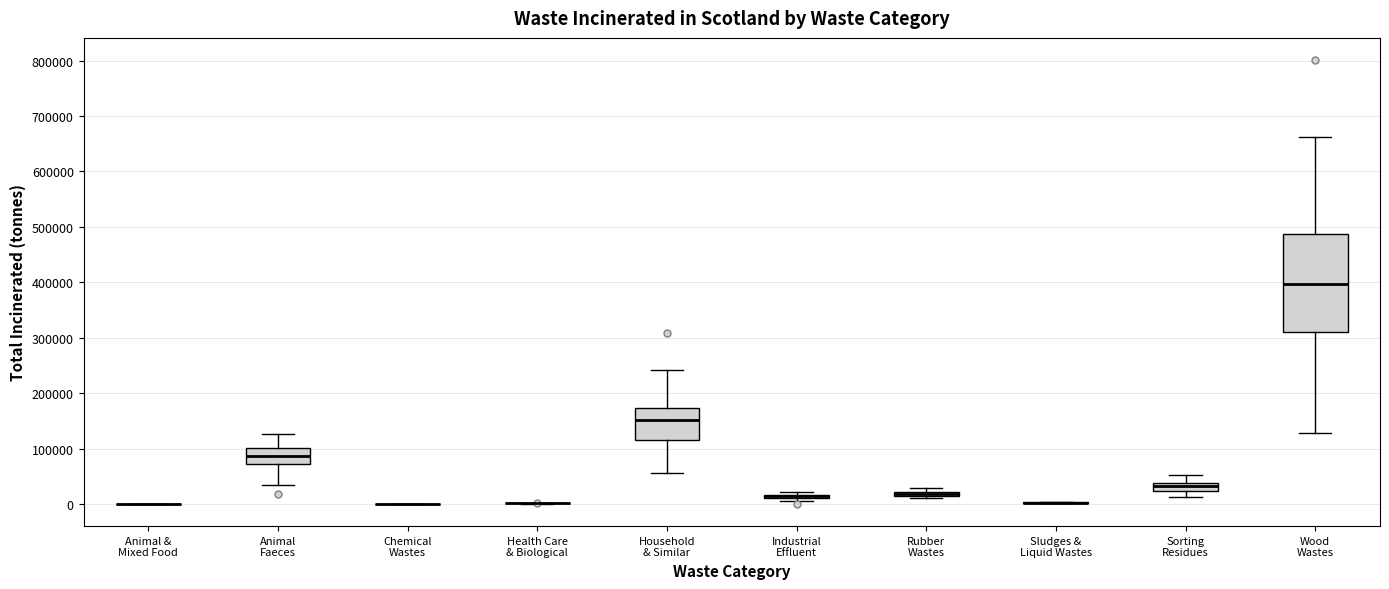

Where is the lower edge of the box for Animal Faeces on the y-axis? The values are not printed on the chart, so give them approximately, as read against the axis.

70000